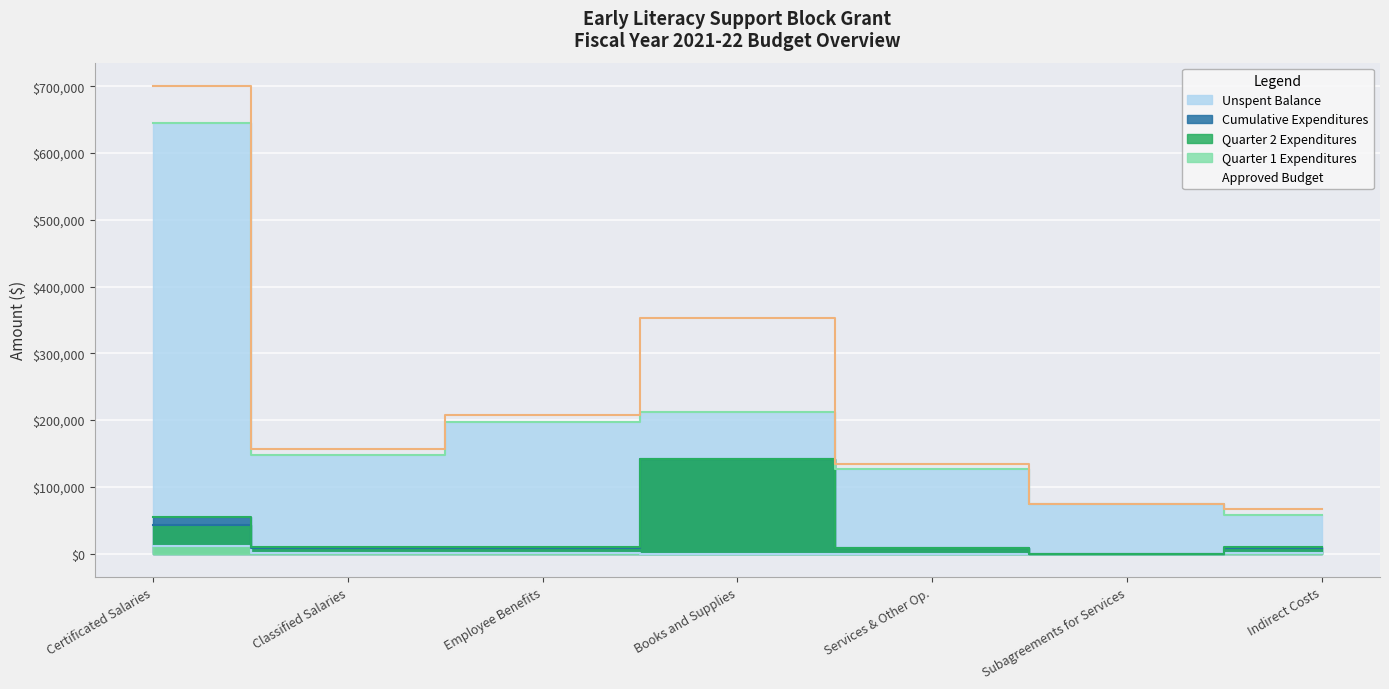

Between Subagreements for Services and Employee Benefits, which is larger?

Employee Benefits